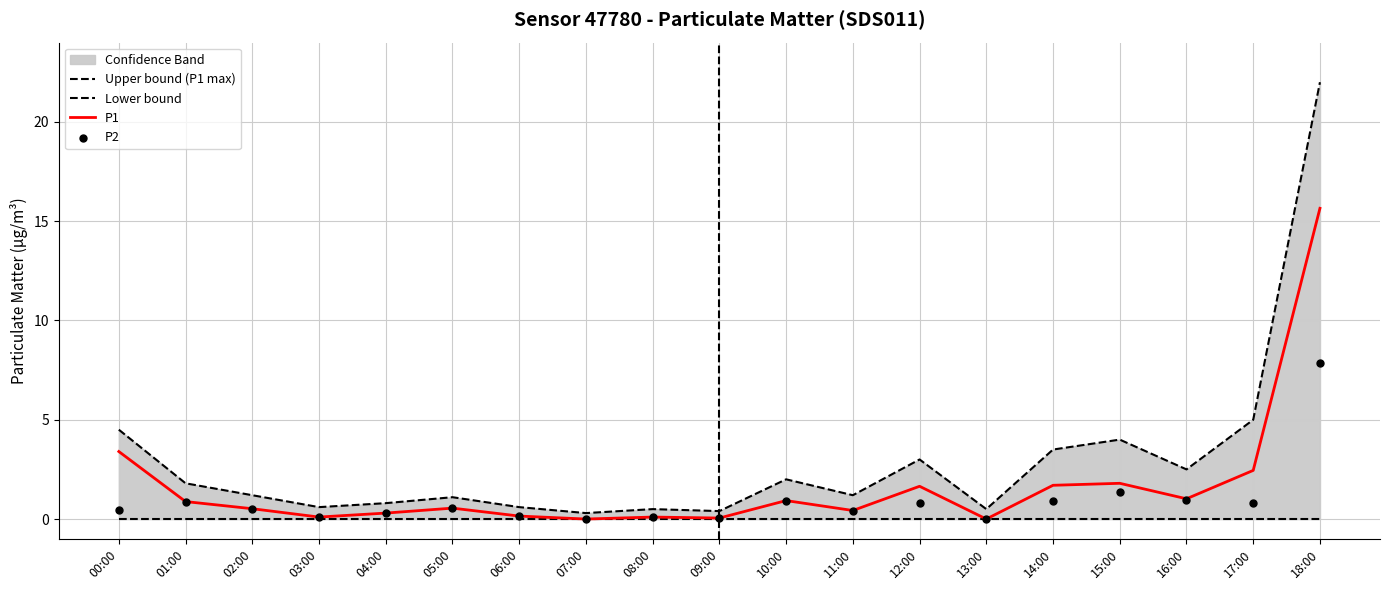

Which series has the largest total across all categories?

Upper bound (P1 max)